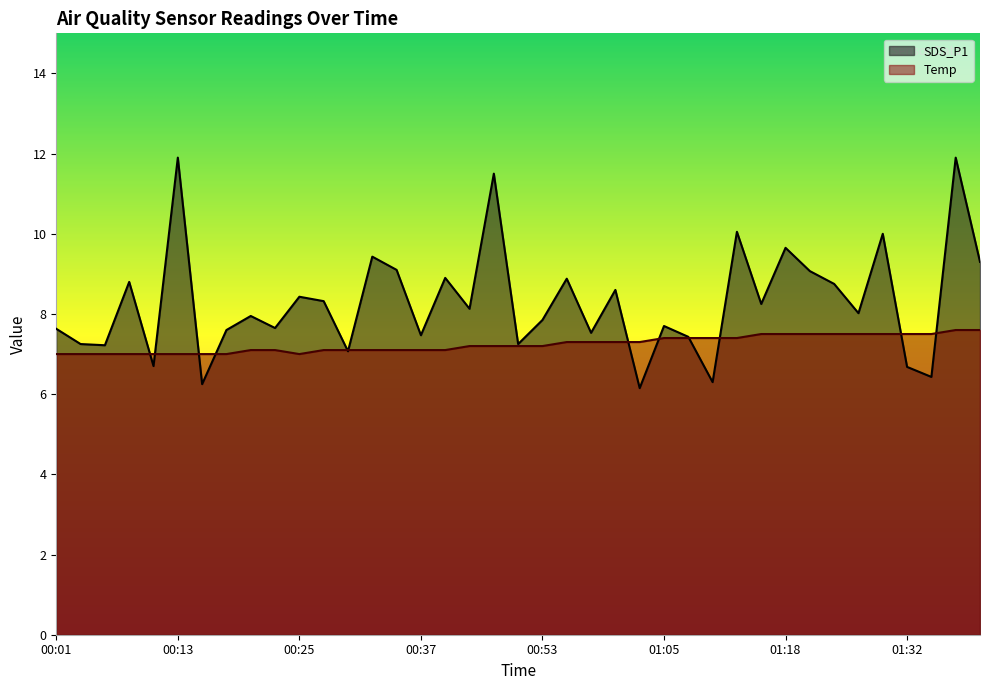

True or false: SDS_P1 and Temp intersect in this chart.

True